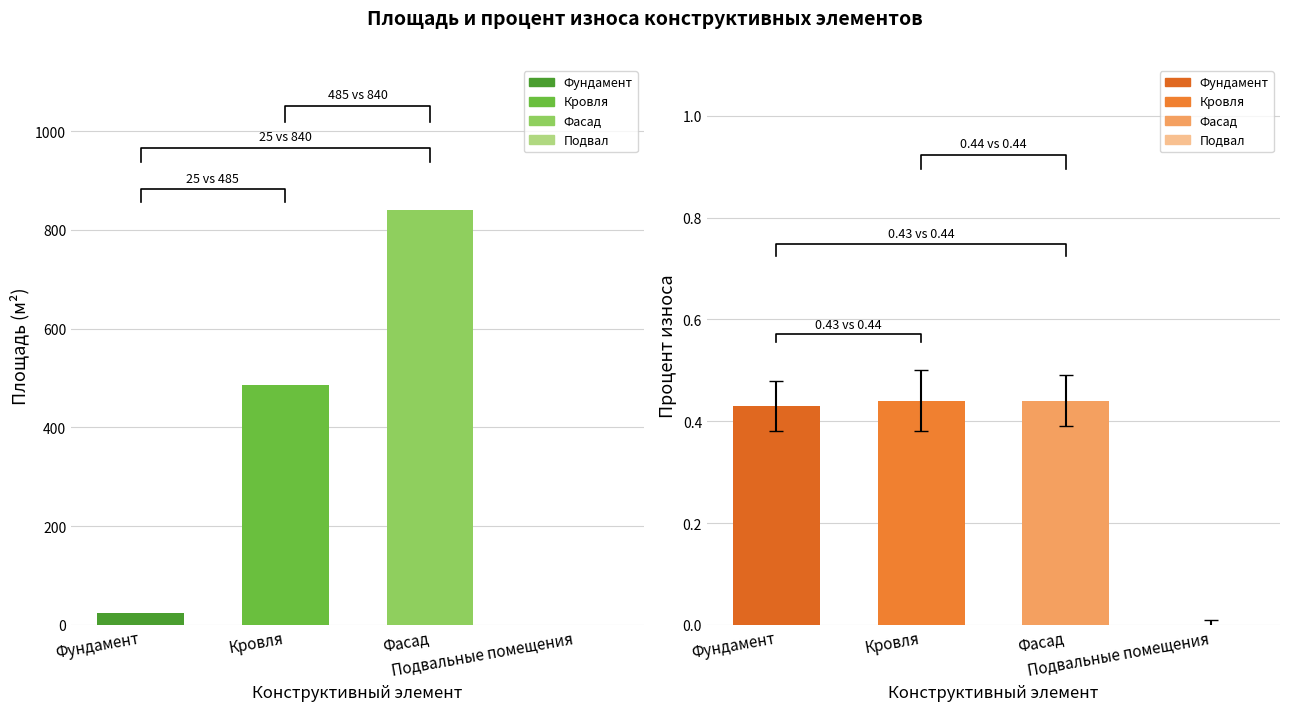

Reading left to right, what are all the values shown in this chart?

Площадь (м2): 25.0	485.0	840.0	0.0
Процент износа: 0.4	0.4	0.4	0.0